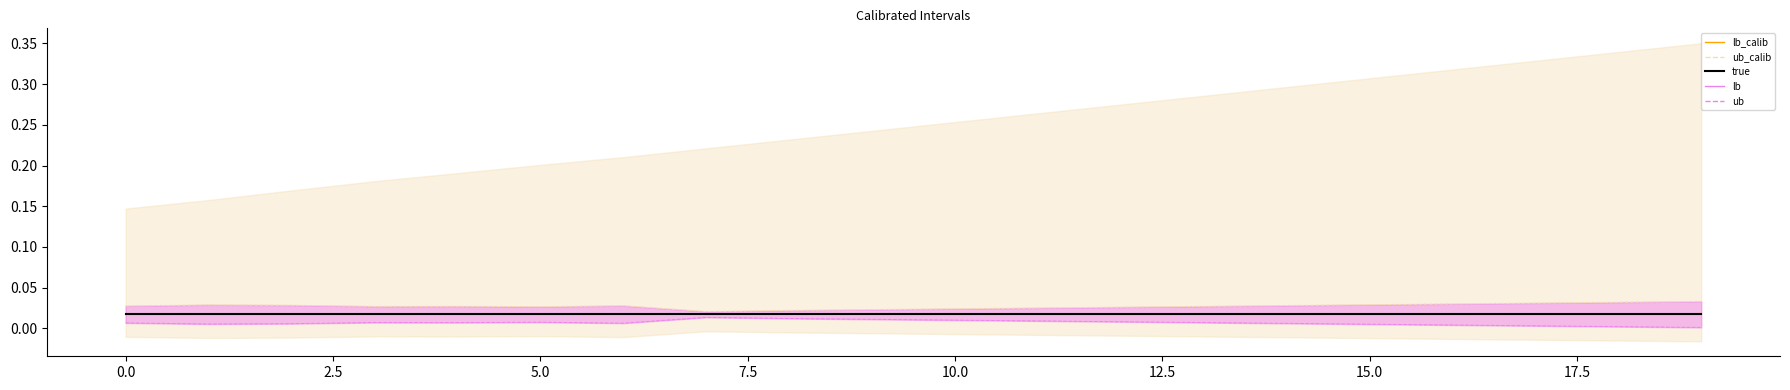

How many interior local valleys does the ub_line series have?

3